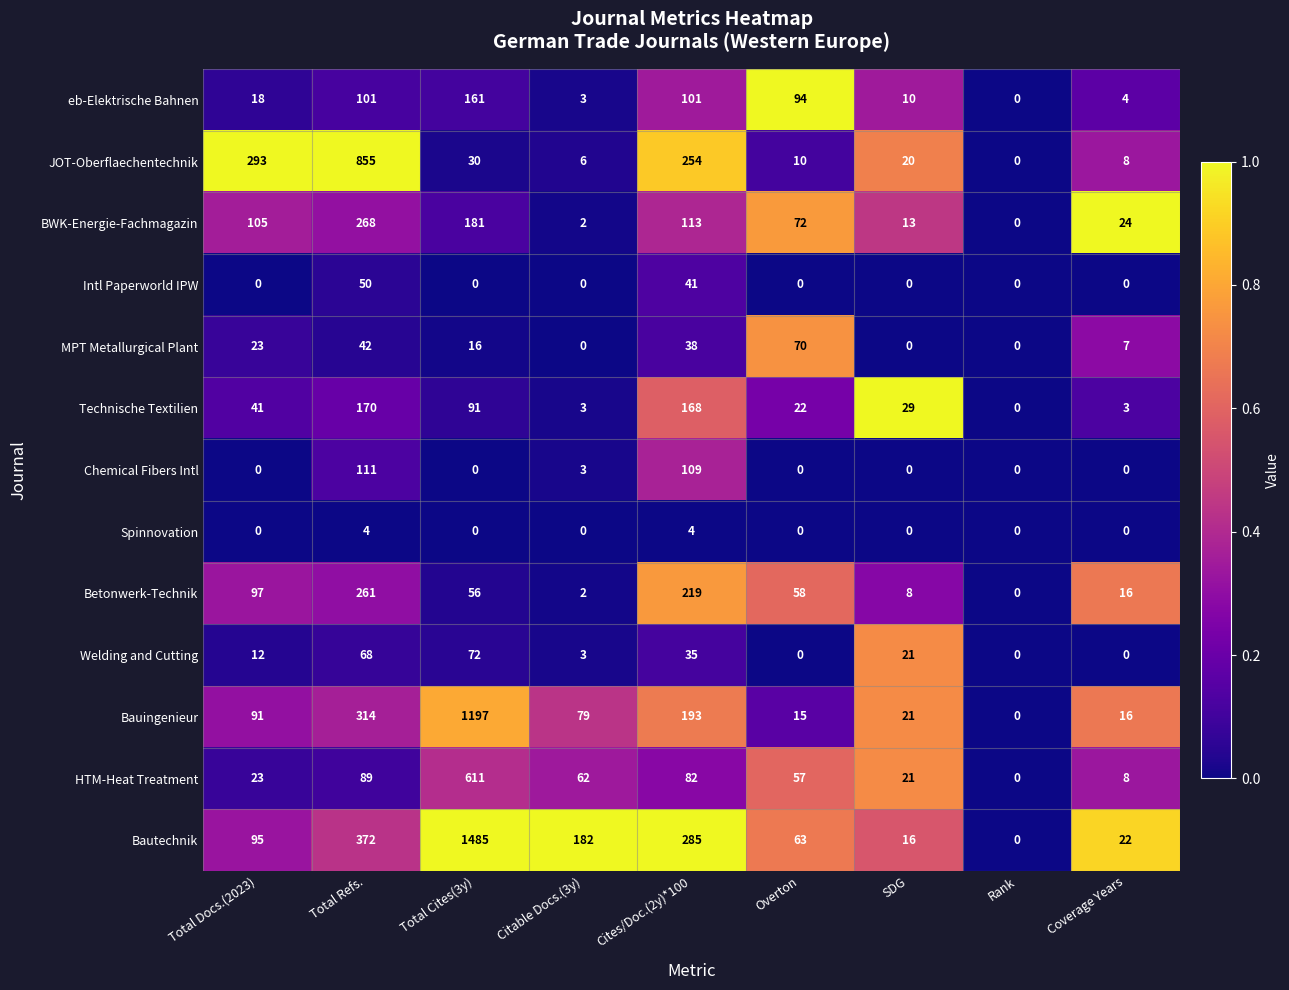

What is the difference between the MPT Metallurgical Plant values at Citable Docs.(3y) and Total Cites(3y)?

16